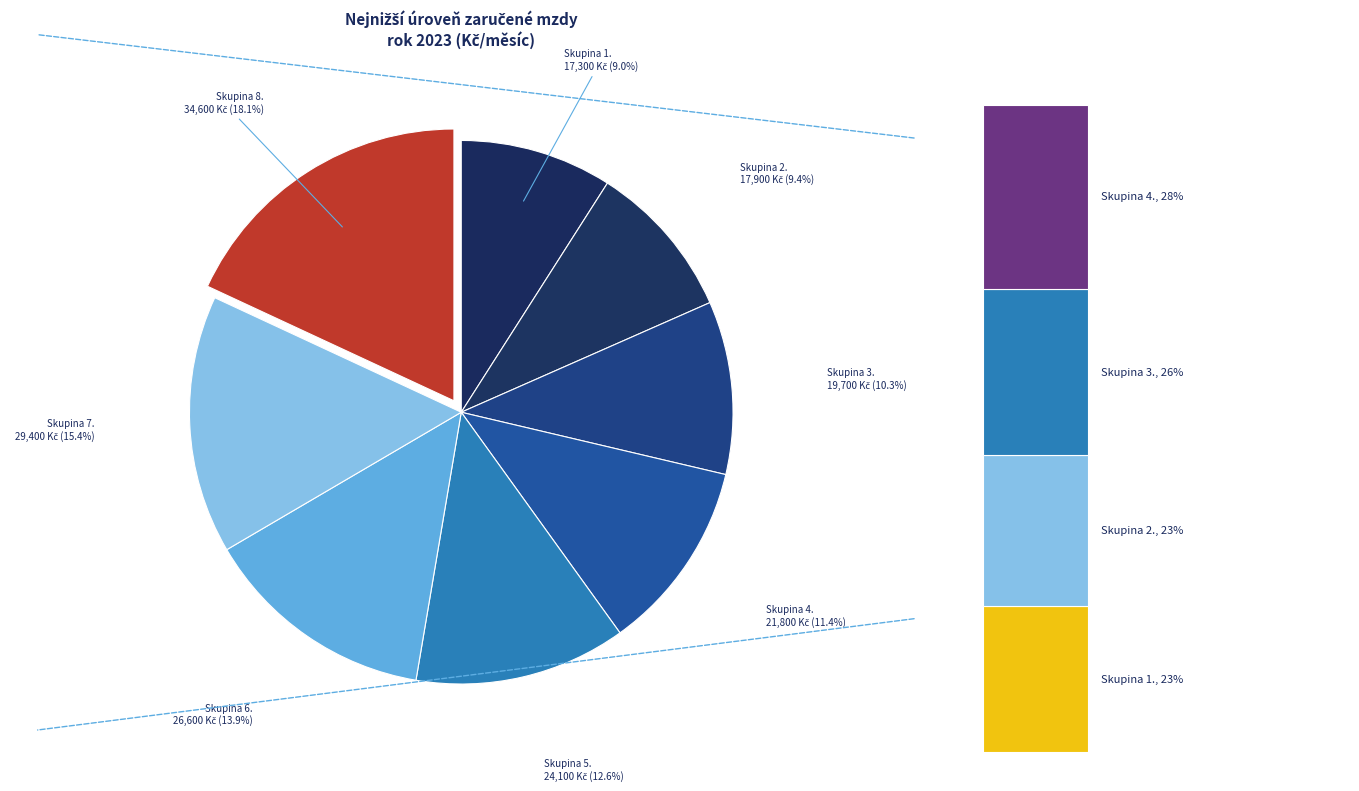

Which has a higher value, 4. or 8.?

8.